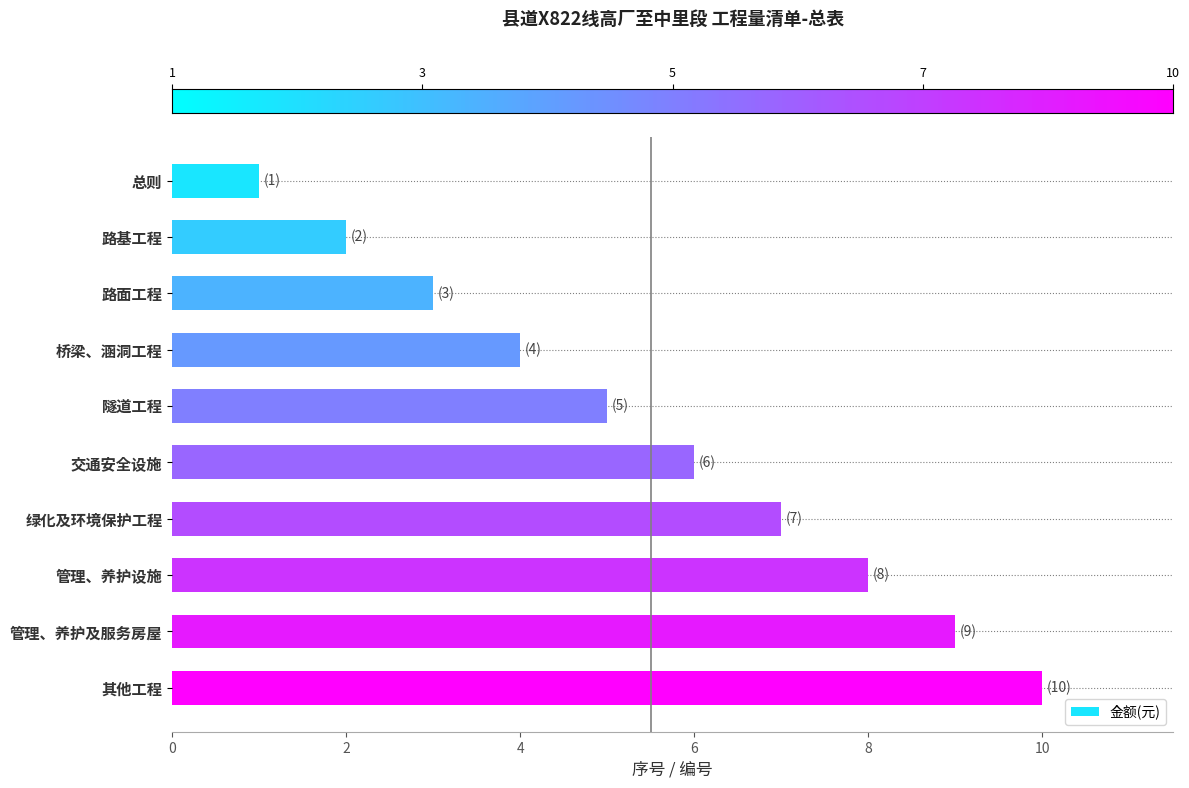

Rank the categories by value from highest to lowest.

其他工程, 管理、养护及服务房屋, 管理、养护设施, 绿化及环境保护工程, 交通安全设施, 隧道工程, 桥梁、涵洞工程, 路面工程, 路基工程, 总则